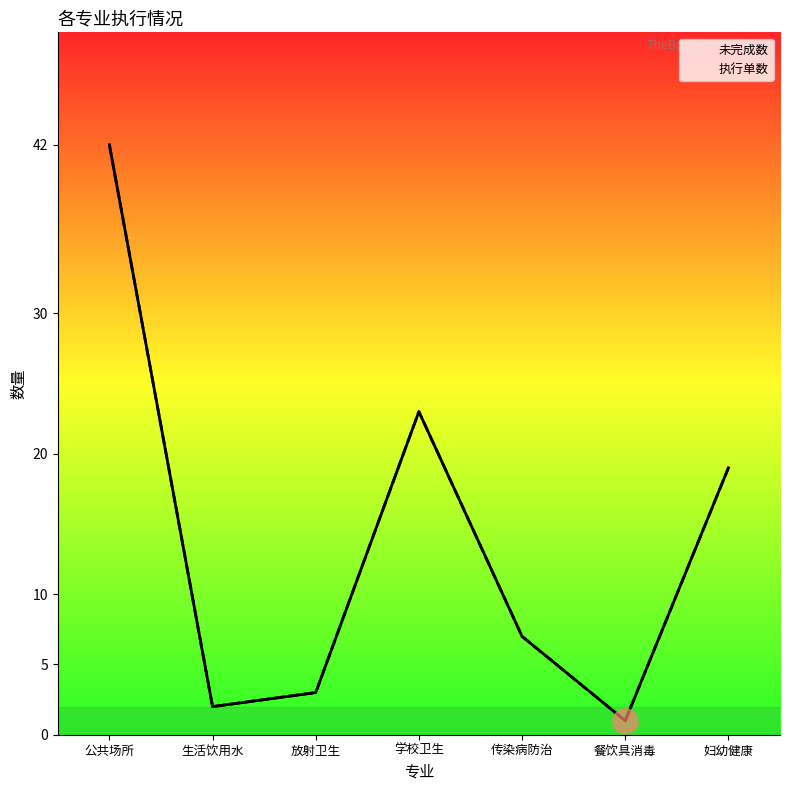

True or false: 执行单数 and 未完成数 cross at least once.

False